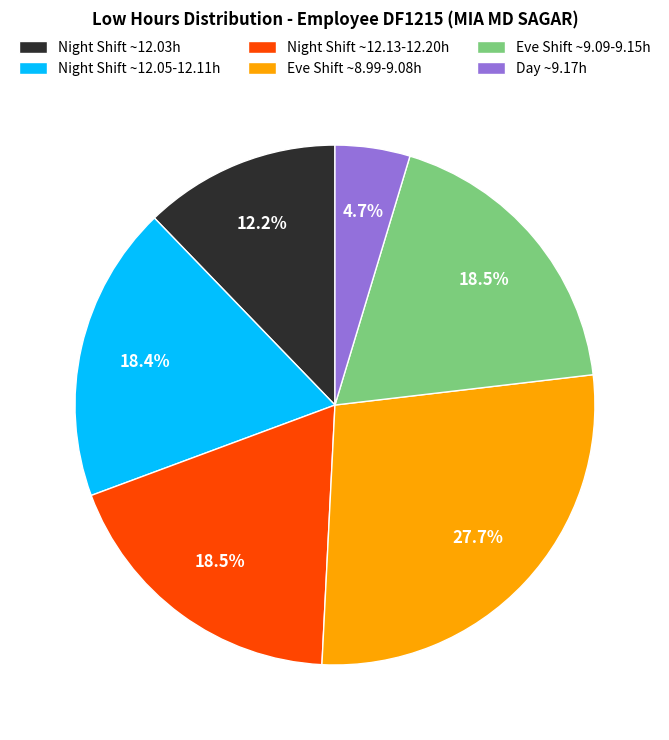

Combined, do Day ~9.17h and Eve Shift ~8.99-9.08h account for over 50%?

No